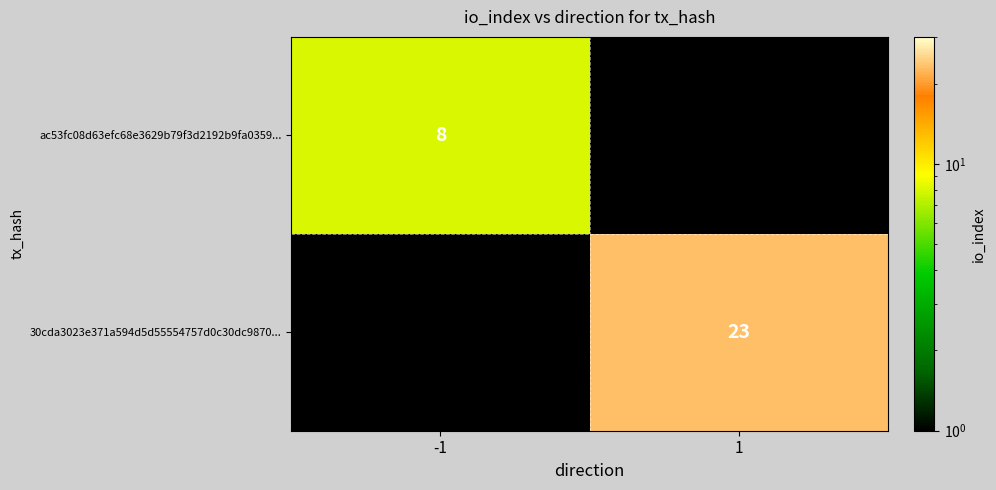

Is the value of ac53fc08d63efc68e3629b79f3d2192b9fa0359... at -1 greater than the value of 30cda3023e371a594d5d55554757d0c30dc9870... at 1?

No